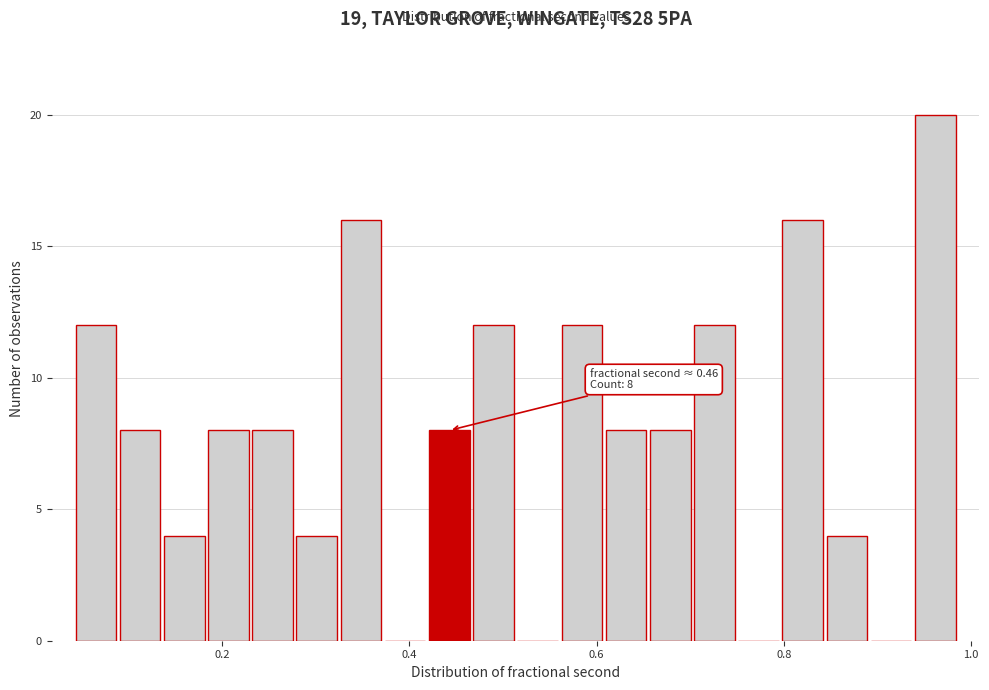

Read against the x-axis, roughly where is the centre of the tallest bar?

0.96